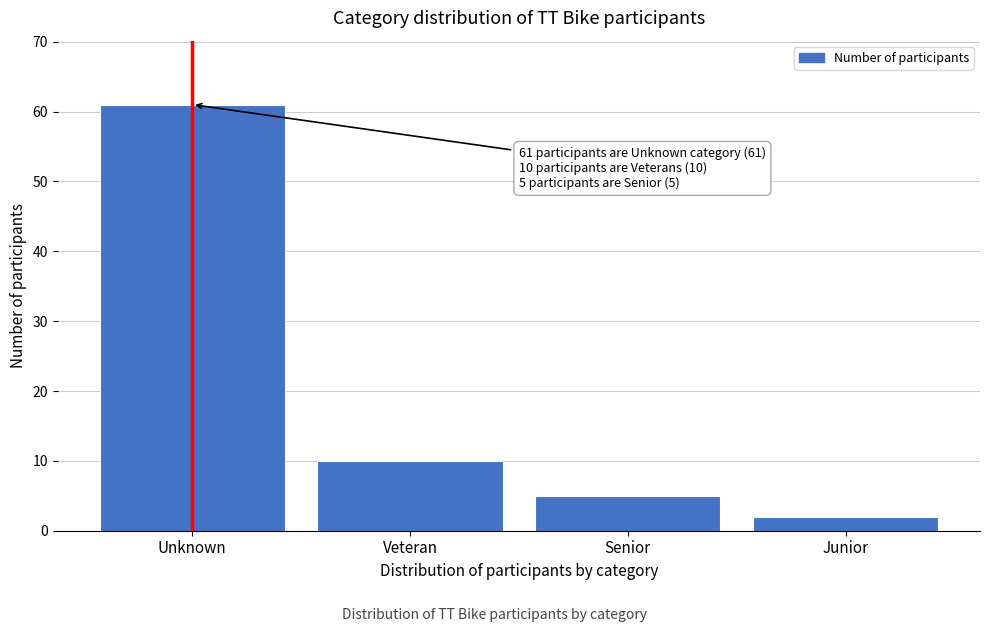

Reading right to left, list all the values displayed in this chart.

2	5	10	61